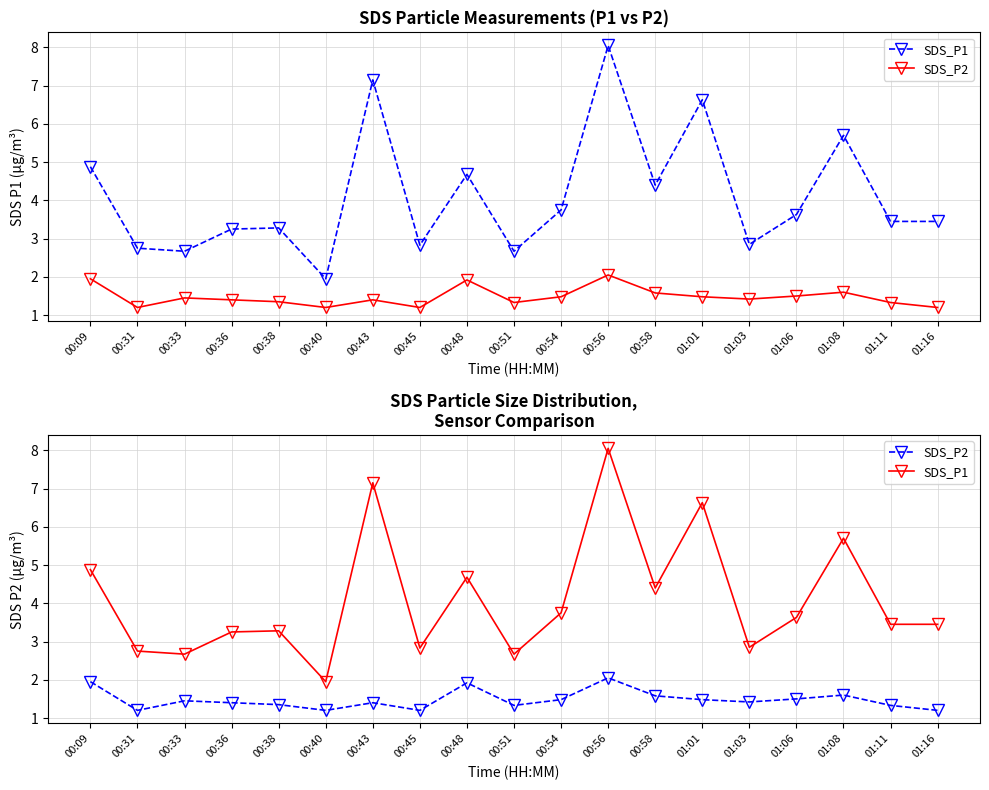

List the labels in order of SDS_P1 value, largest first.

00:56, 00:43, 01:01, 01:08, 00:09, 00:48, 00:58, 00:54, 01:06, 01:11, 01:16, 00:38, 00:36, 01:03, 00:45, 00:31, 00:33, 00:51, 00:40